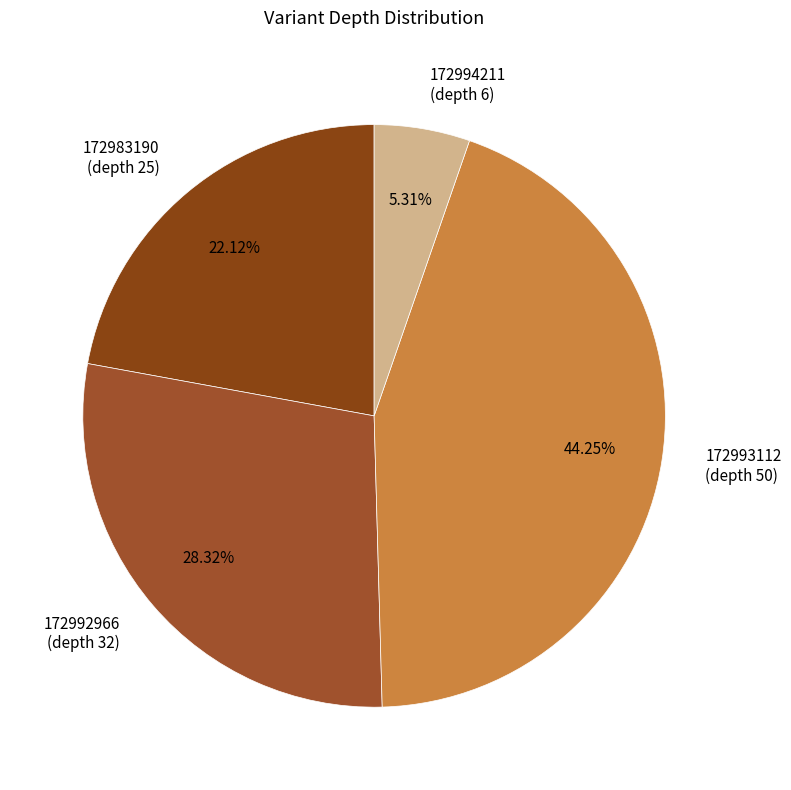

What is the ratio of the value at 172992966 (depth 32) to the value at 172993112 (depth 50)?

0.6